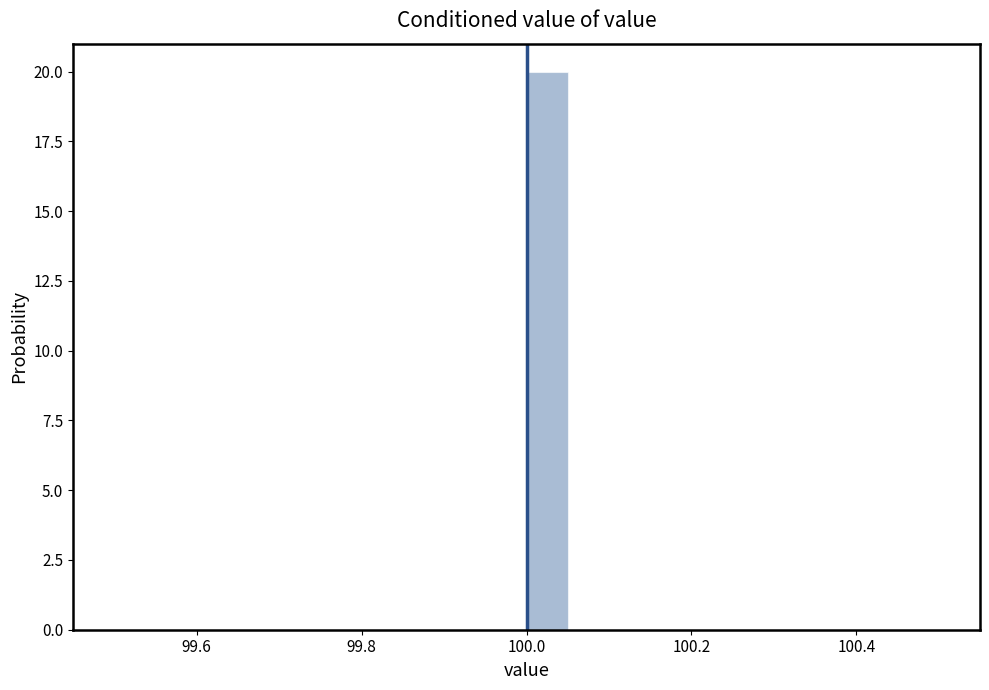

Around what value on the x-axis is the tallest bar? Give the approximate position of its centre, as read against the axis.

100.02